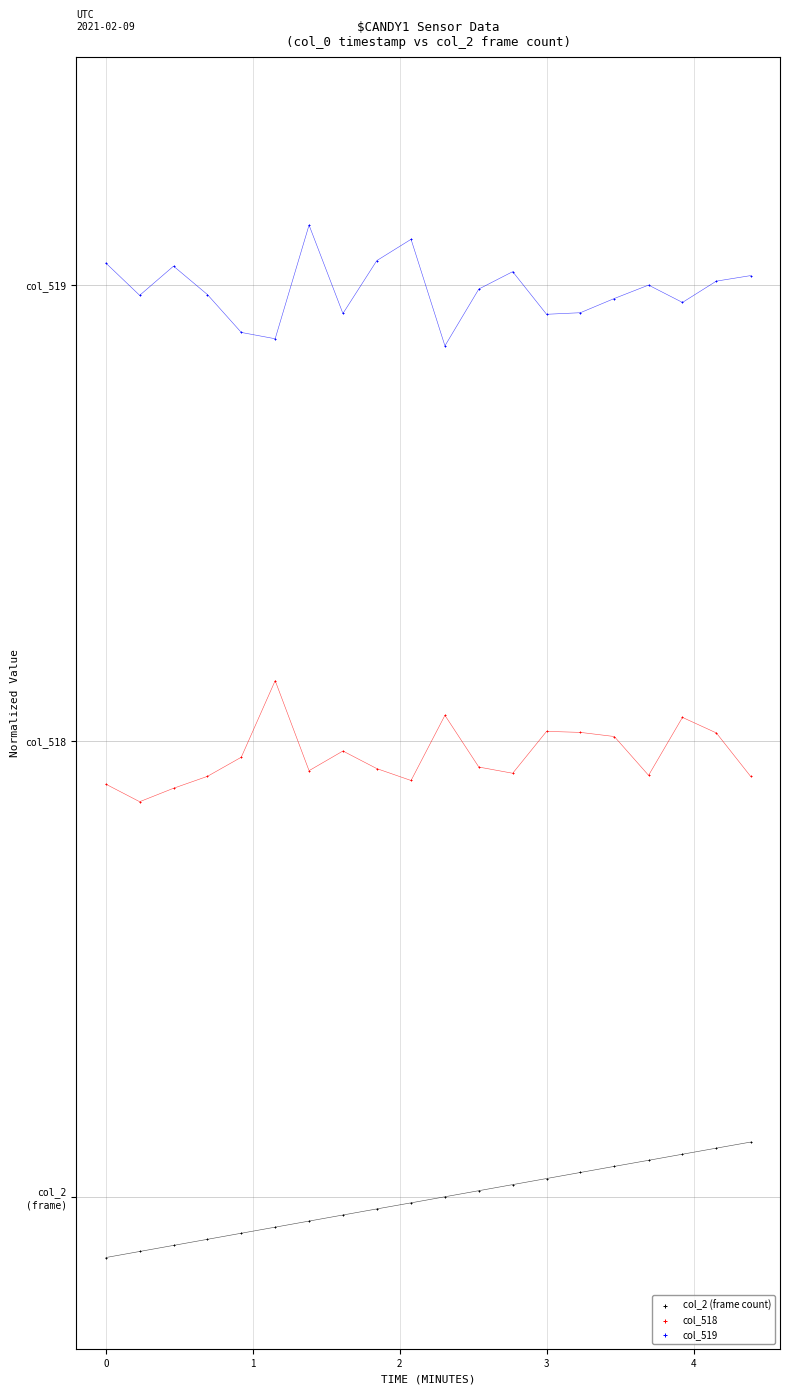

Which series contains the lowest Y value?

col_2 (frame count)